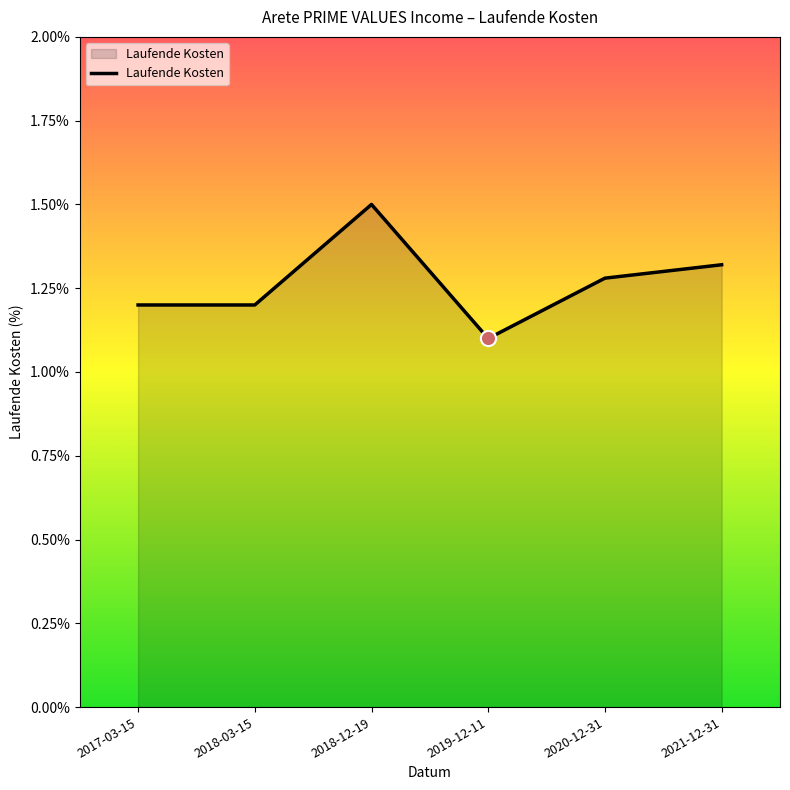

Between 2018-12-19 and 2020-12-31, which is larger?

2018-12-19